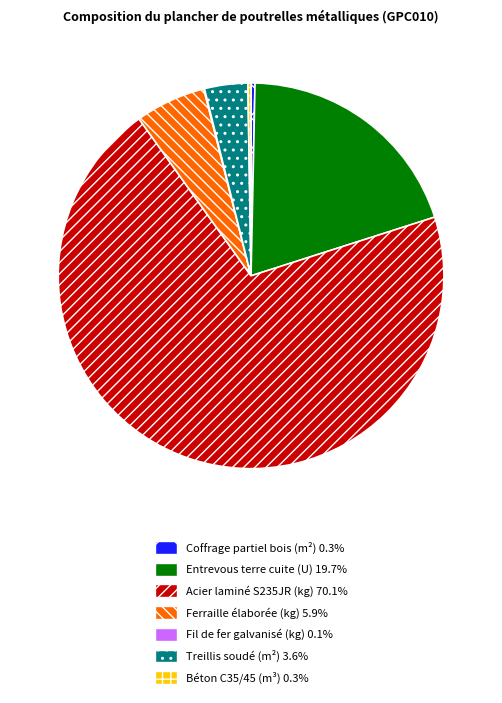

Is there any slice that represents more than half of the pie?

Yes